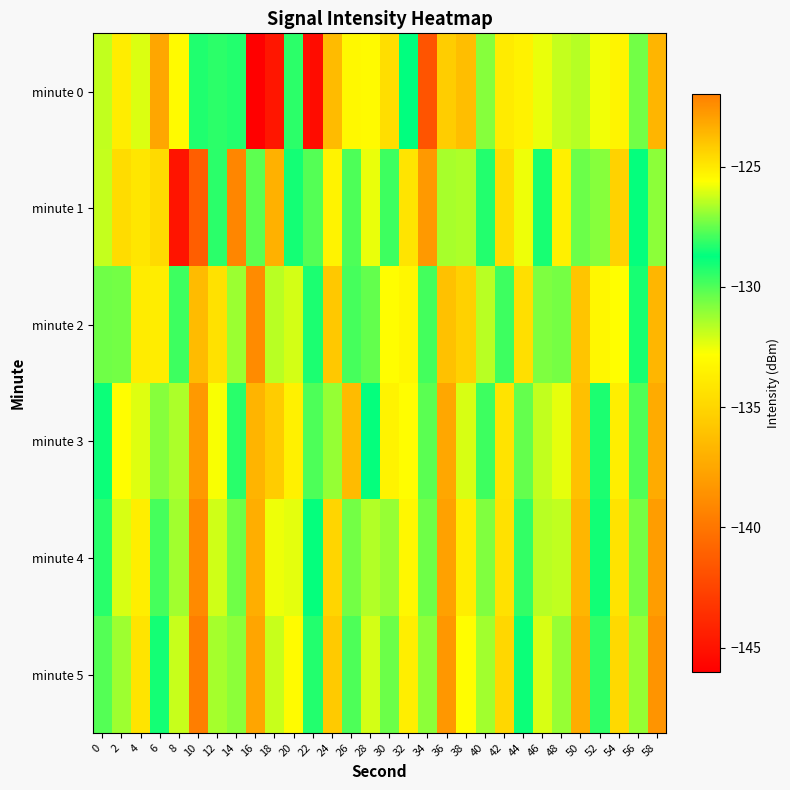

What is the smallest value displayed?

-146.2